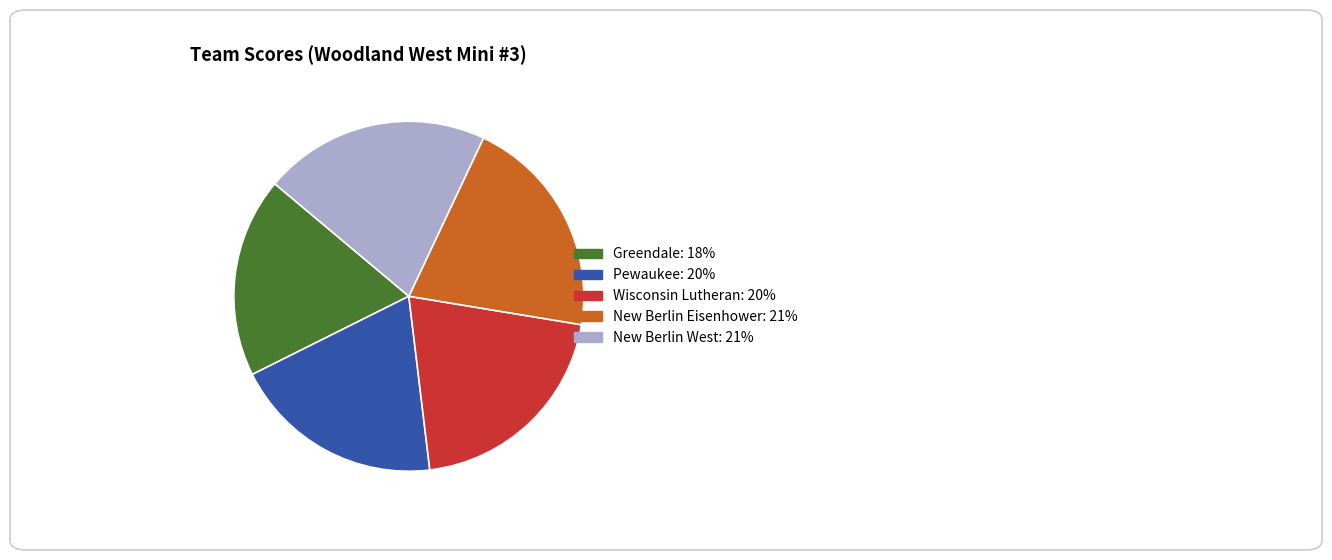

Approximately how many times larger is the value at Pewaukee compared to New Berlin West?

0.9